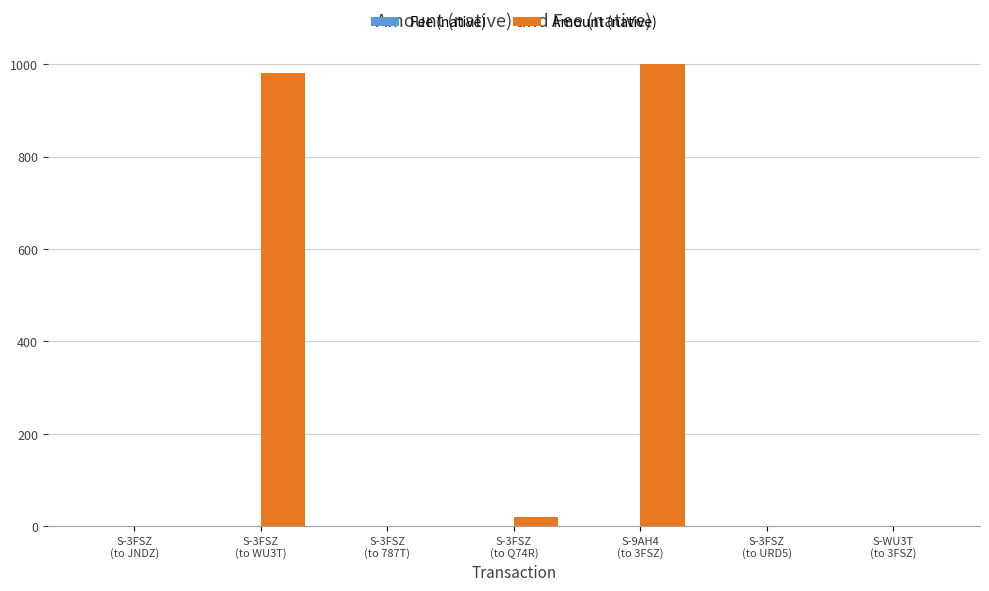

Are the bars grouped side by side (vs. stacked)?

Yes